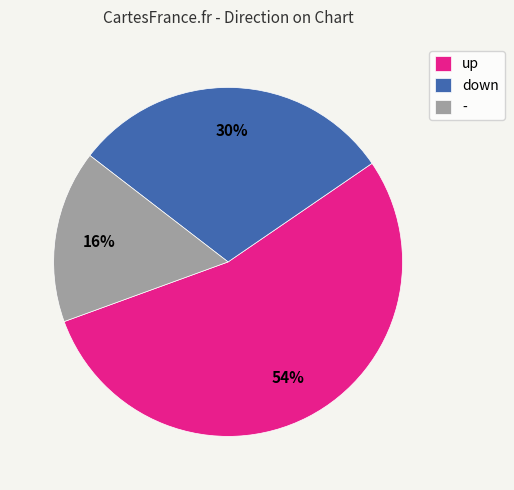

Which slice is the smallest?

-